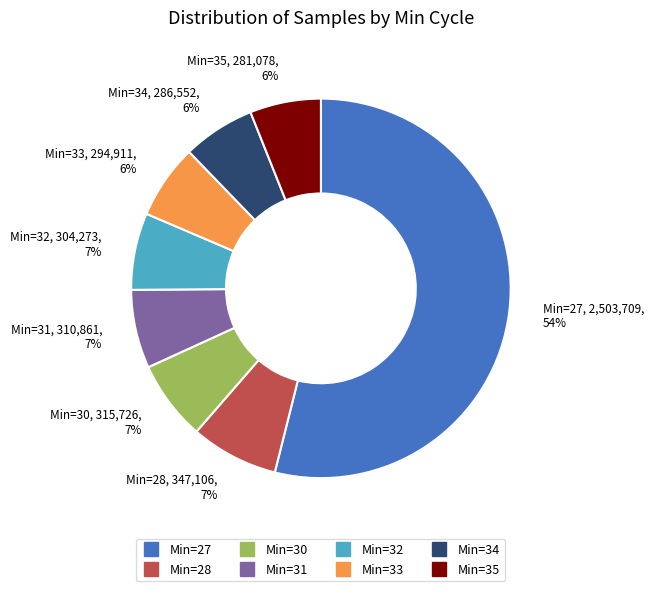

Is there any slice that represents more than half of the pie?

Yes